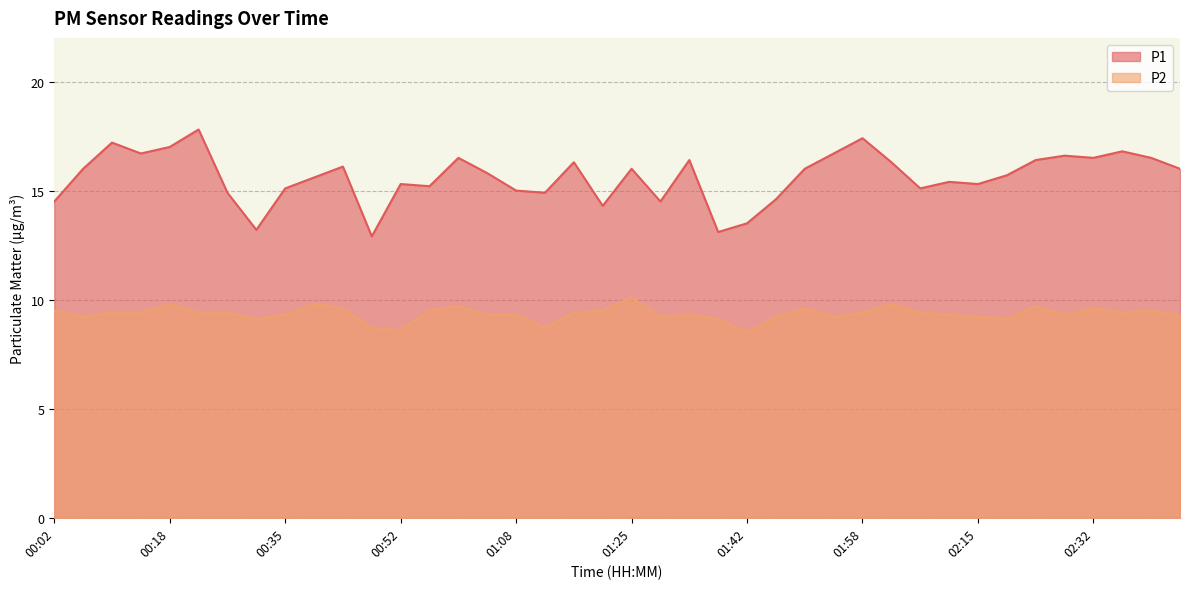

Does the chart have visible grid lines?

Yes